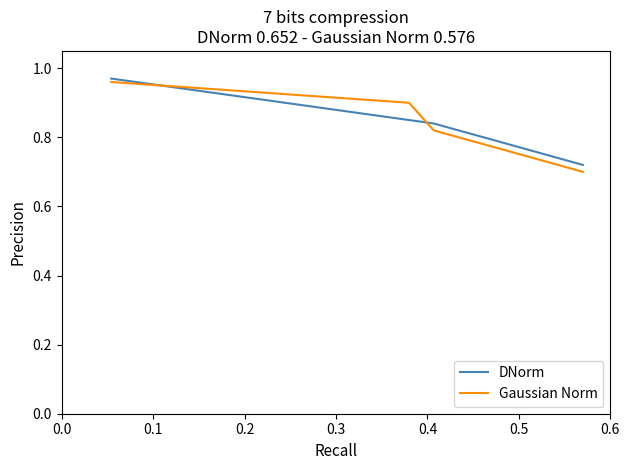

Which series has the largest range (max minus min)?

Gaussian Norm